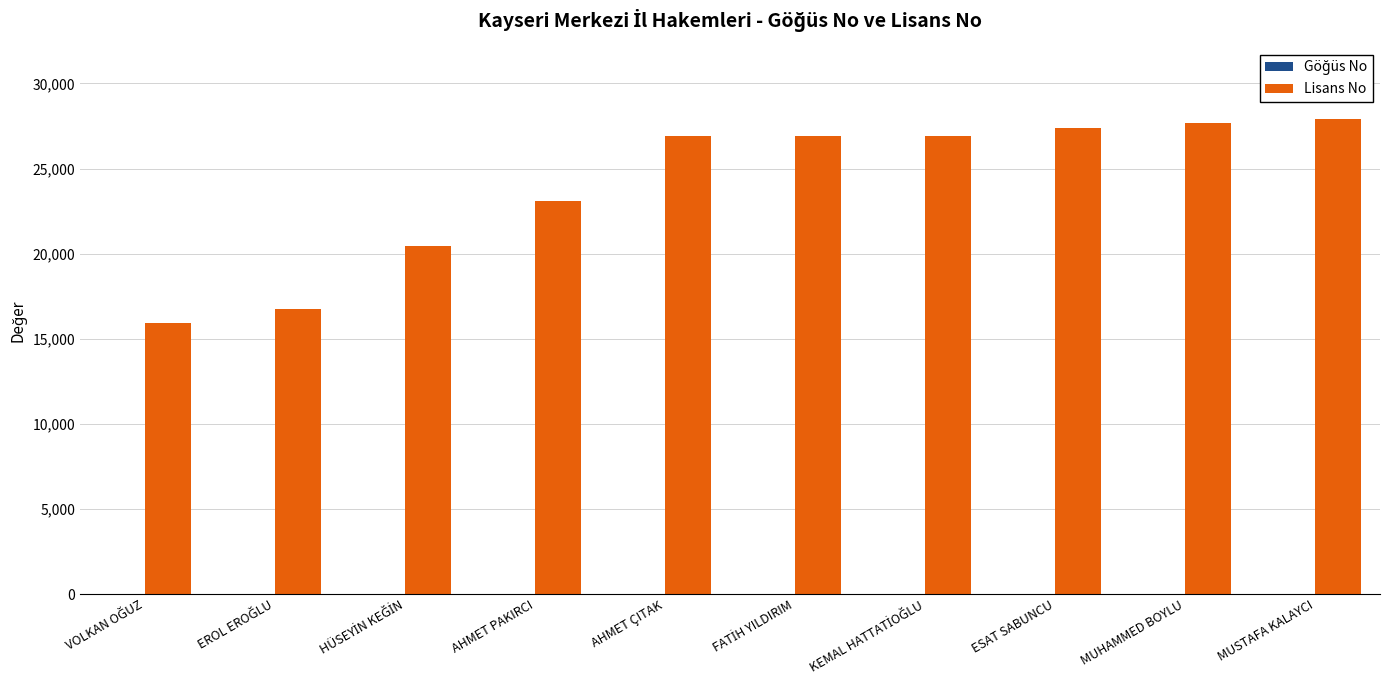

Which series has the largest total across all categories?

Lisans No